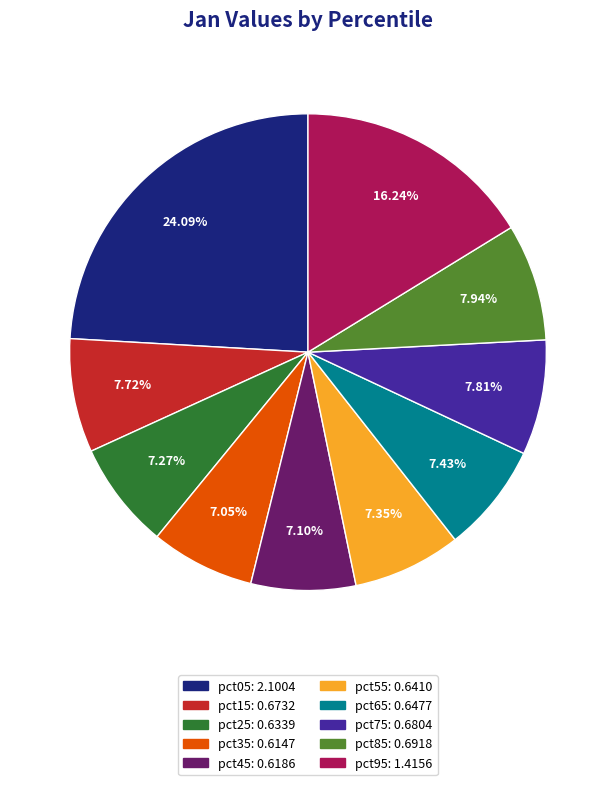

Is there any slice that represents more than half of the pie?

No